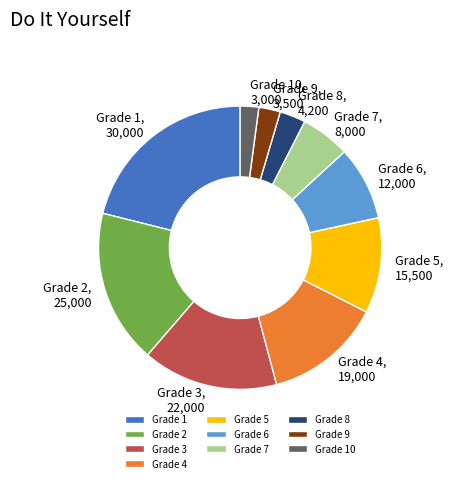

Combined, do Grade 2, 25,000 and Grade 5, 15,500 account for over 50%?

No